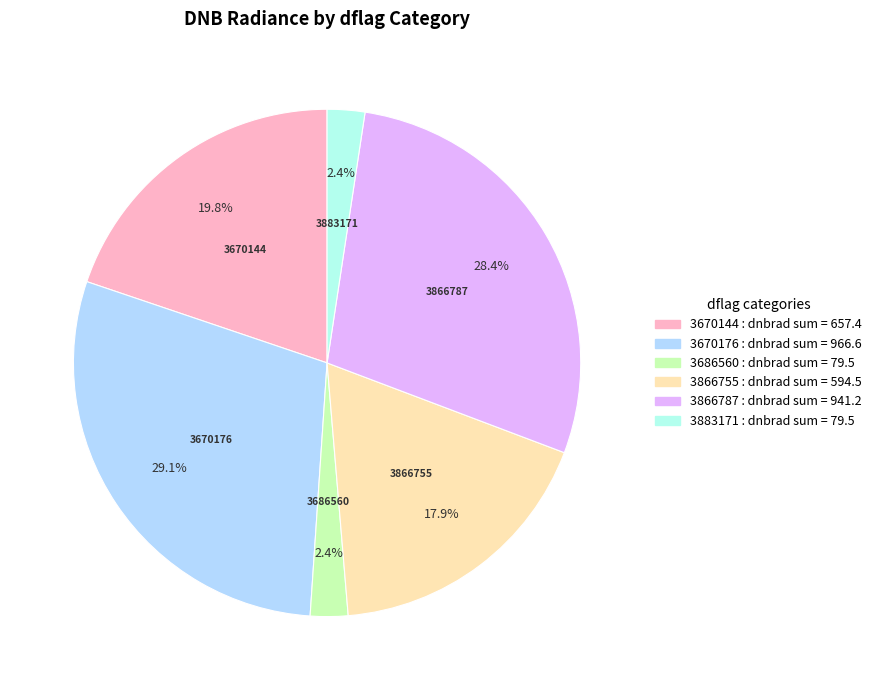

What percentage is the 3866787 slice, to the nearest percent?

28%